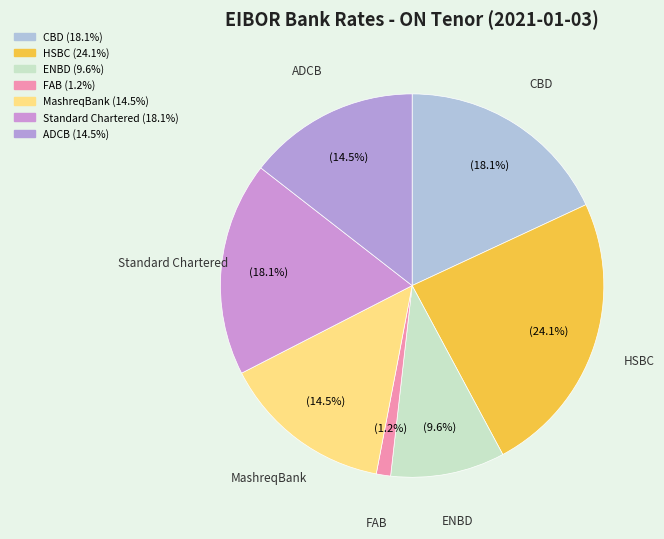

To the nearest percent, what portion does MashreqBank represent?

14%